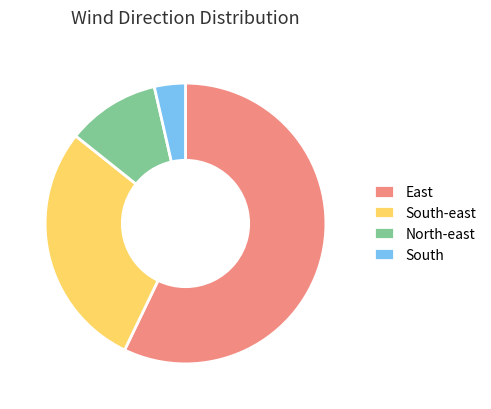

What is the smallest slice in the pie chart?

South